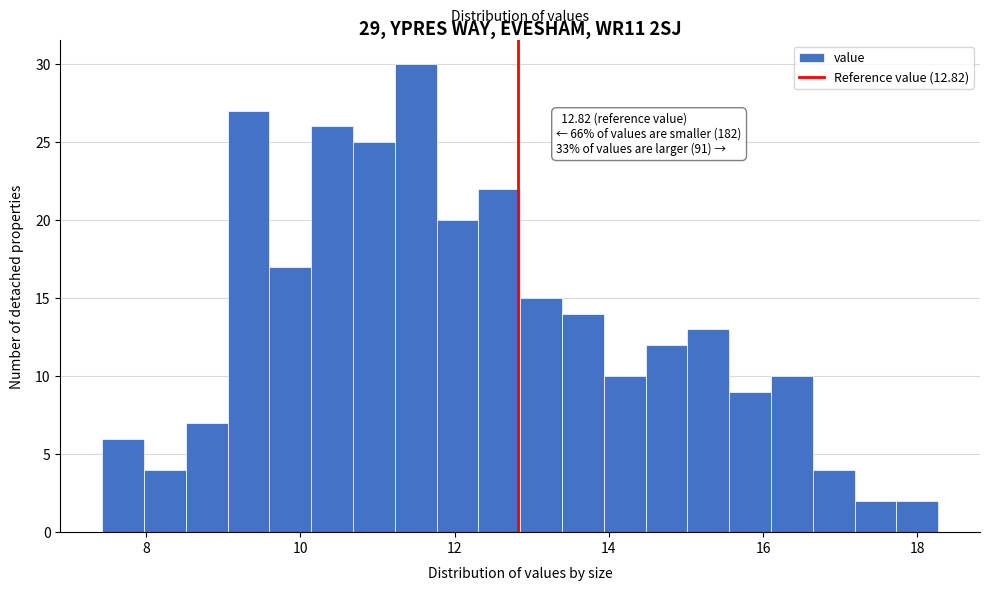

Read against the x-axis, roughly where is the centre of the tallest bar?

11.4